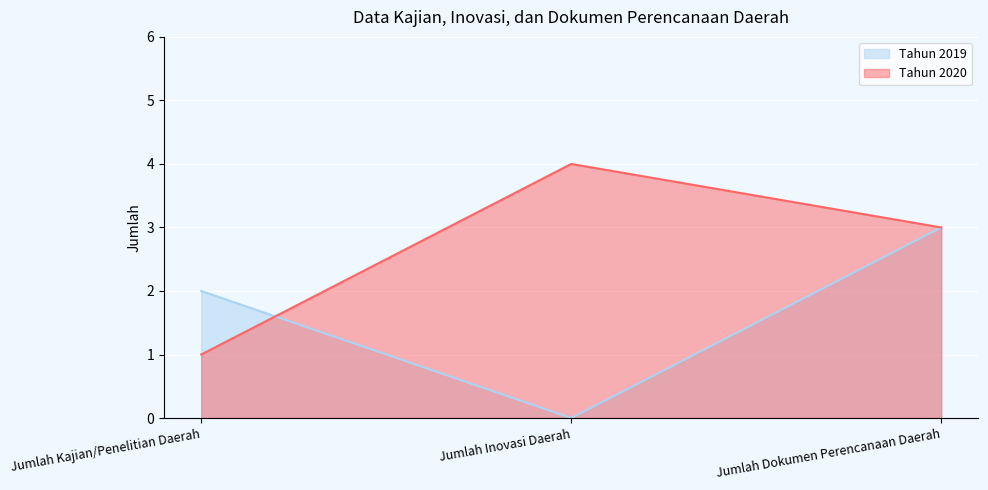

List the series in order of their overall mean, highest first.

Tahun 2020, Tahun 2019